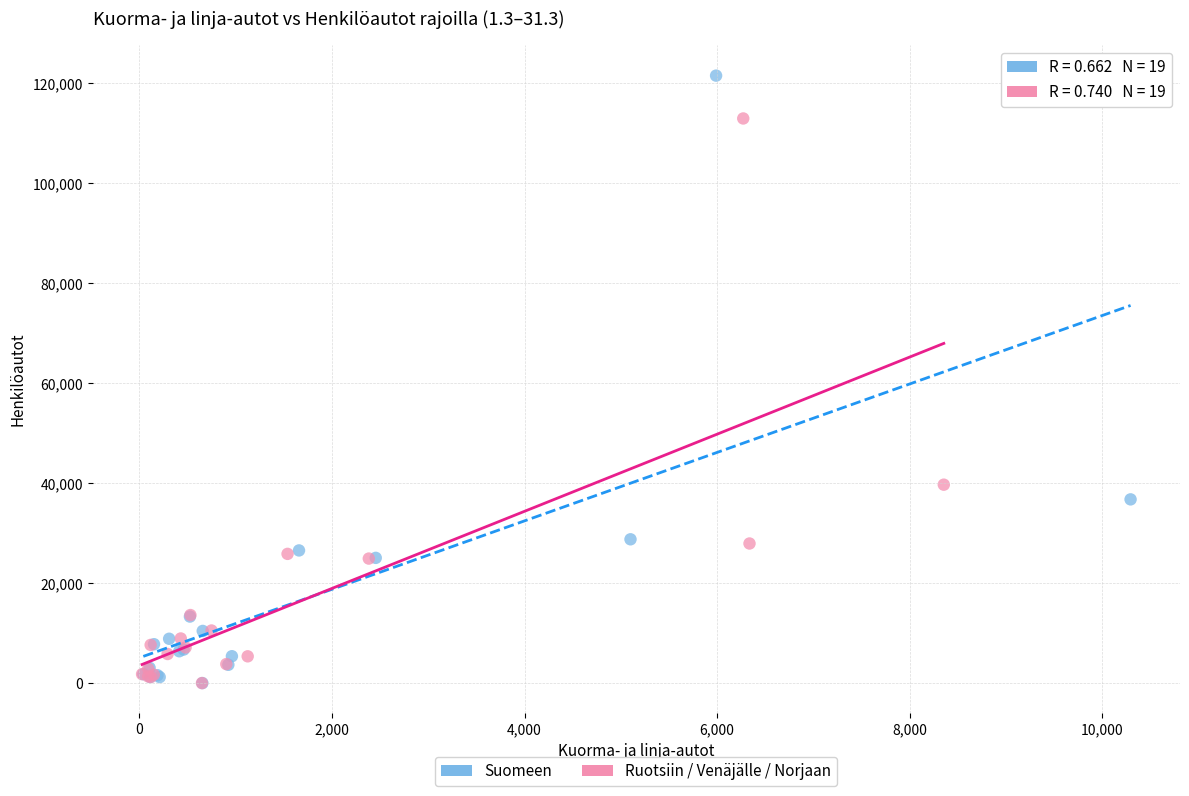

Which series reaches the maximum Y coordinate?

Suomeen